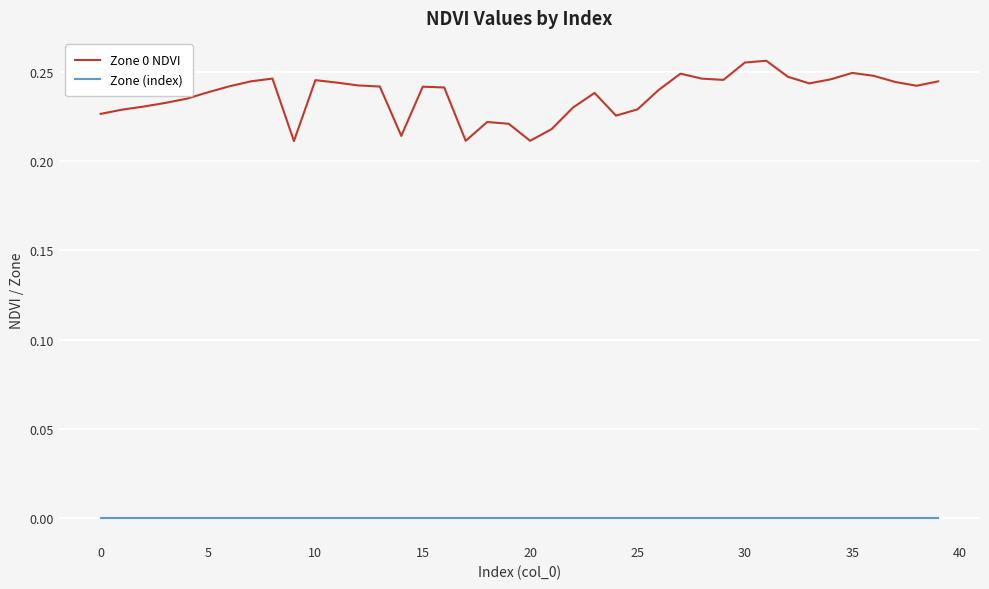

Which series has the largest total across all categories?

Zone 0 NDVI